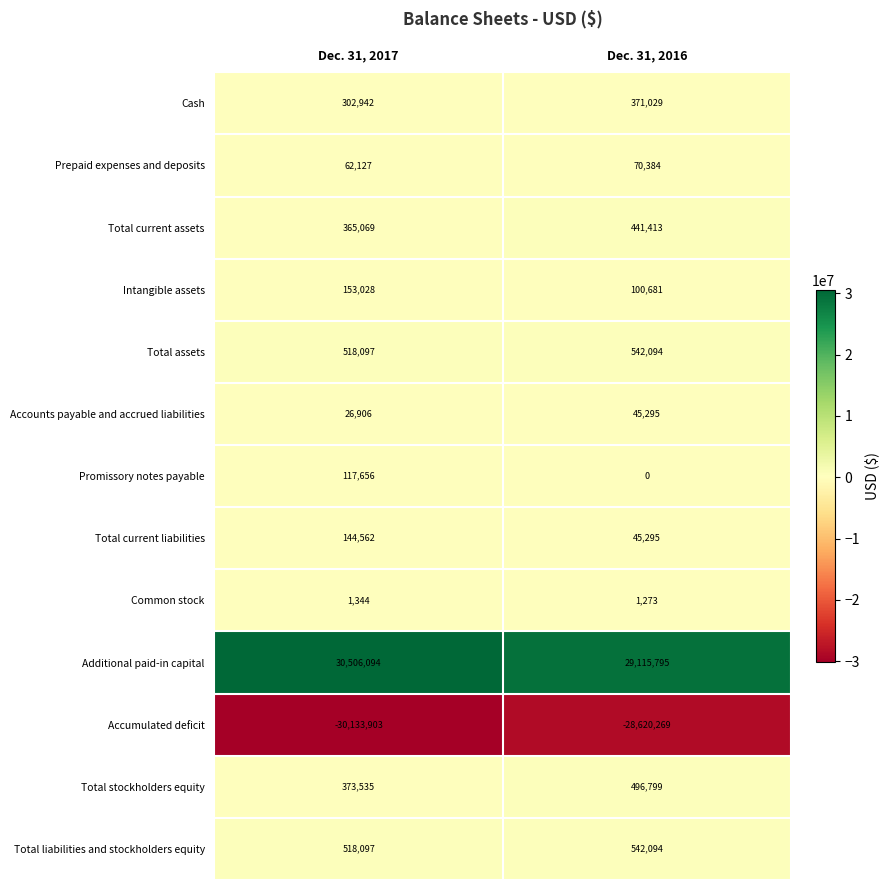

The Accumulated deficit series shows -49620300 at Dec. 31, 2017. True or false?

False